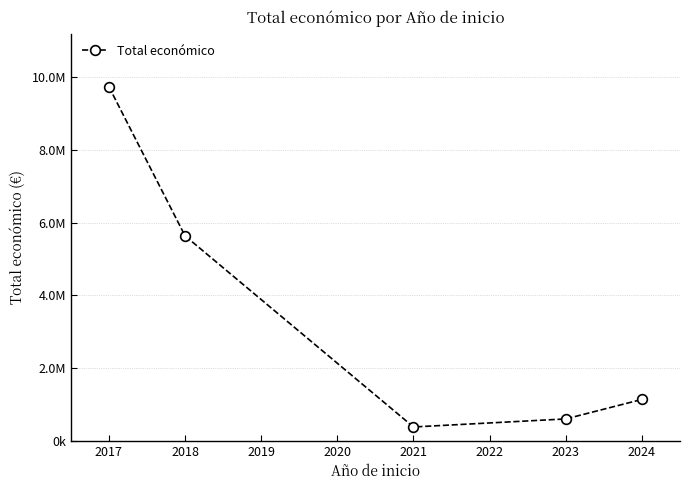

Is this an area chart (filled region under the line)?

No